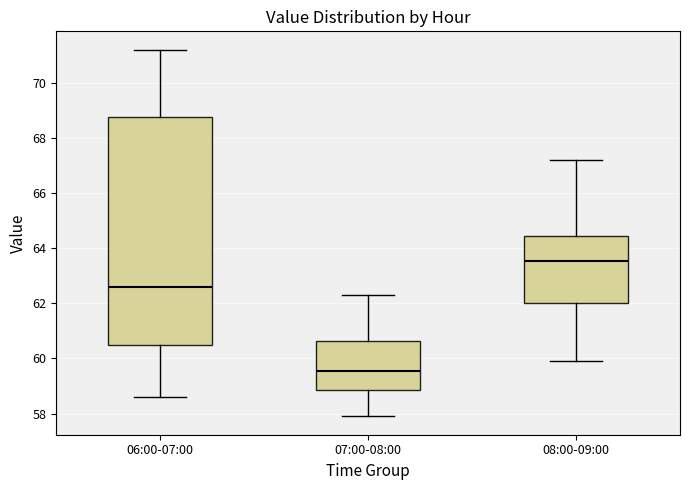

Which box has the lowest median line?

07:00-08:00